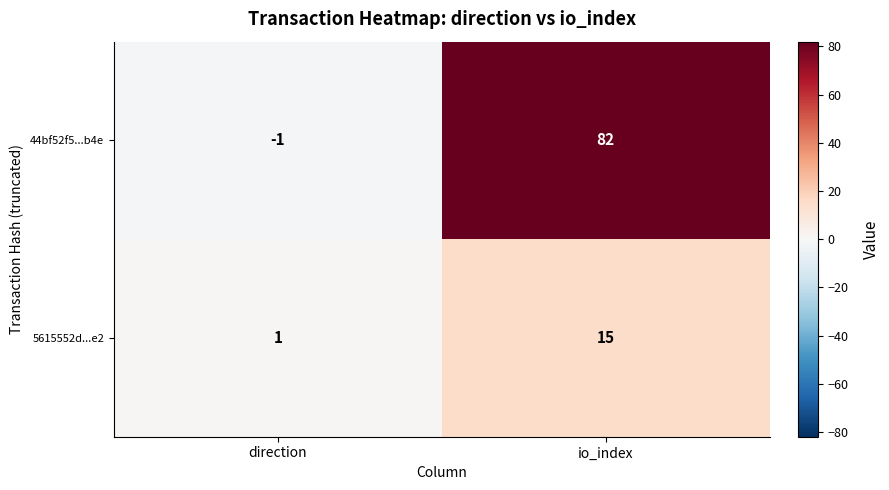

Reading left to right, what are all the values shown in this chart?

44bf52f5...b4e: direction=-1	io_index=82
5615552d...e2: direction=1	io_index=15